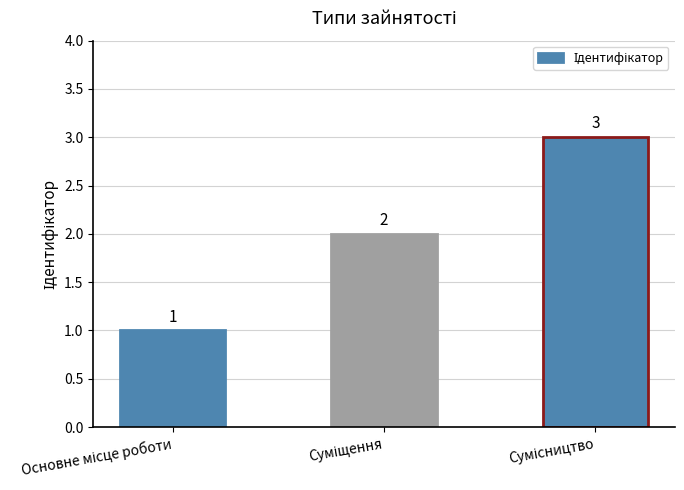

Does the chart contain stacked bars?

No